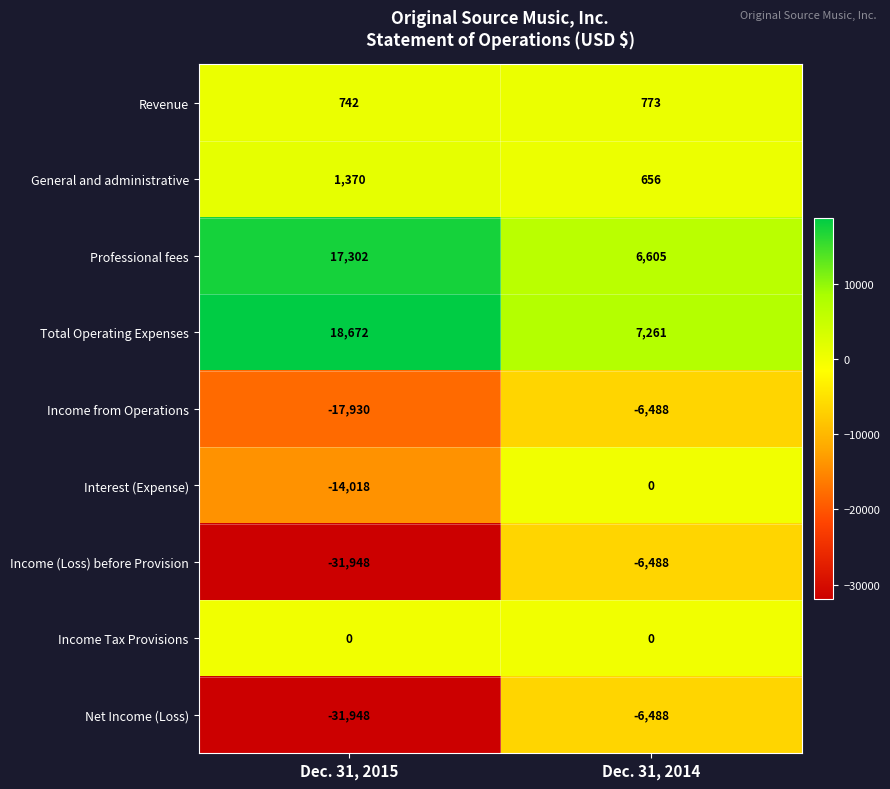

True or false: General and administrative has a value of 1370 at Dec. 31, 2015.

True